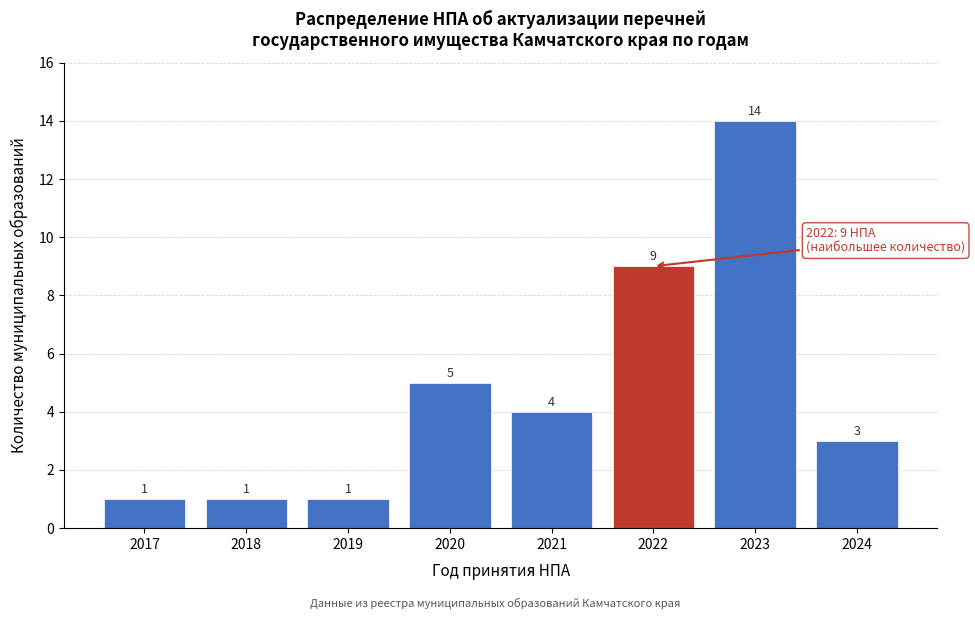

Reading left to right, list all the values displayed in this chart.

2017=1	2018=1	2019=1	2020=5	2021=4	2022=9	2023=14	2024=3